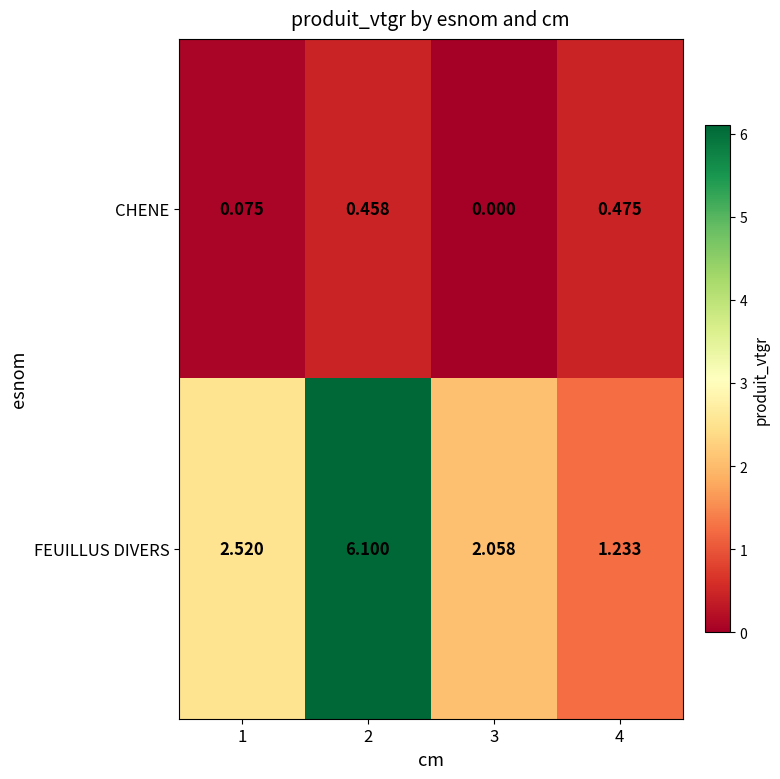

Which series has the widest spread of values?

FEUILLUS DIVERS